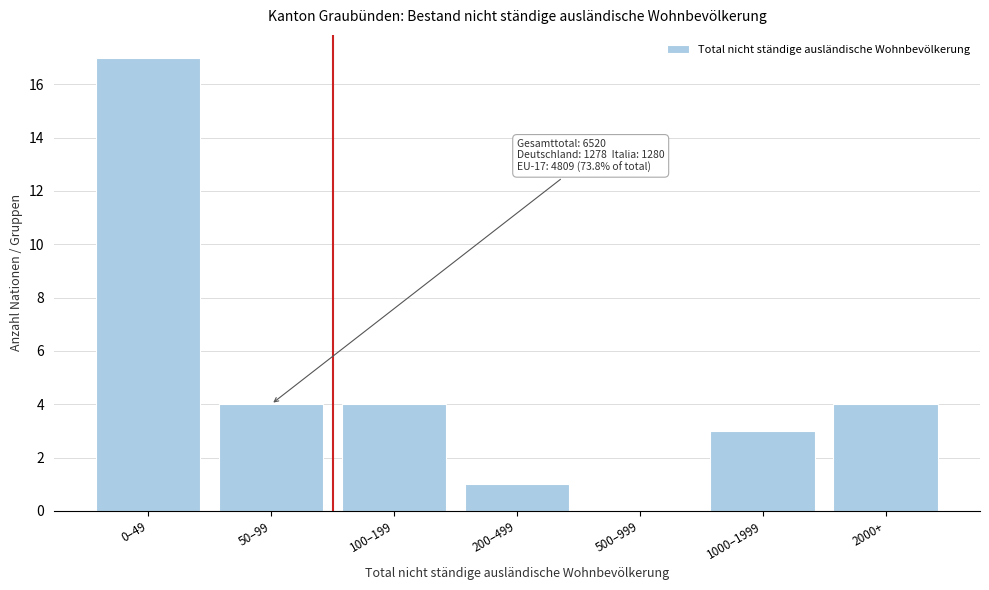

Reading left to right, list all the values displayed in this chart.

0–49=17	50–99=4	100–199=4	200–499=1	500–999=0	1000–1999=3	2000+=4